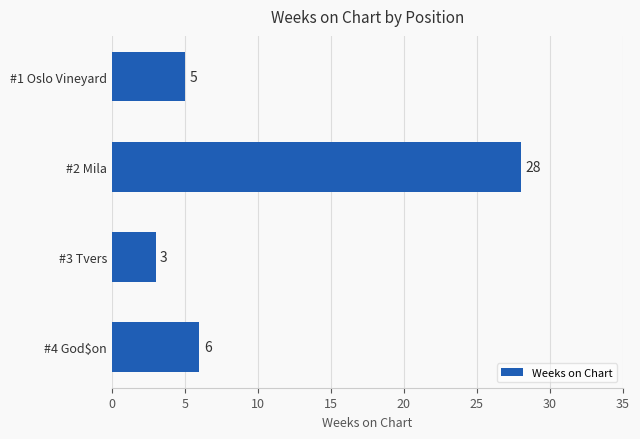

Reading bottom to top, list all the values displayed in this chart.

#4 God$on=6	#3 Tvers=3	#2 Mila=28	#1 Oslo Vineyard=5